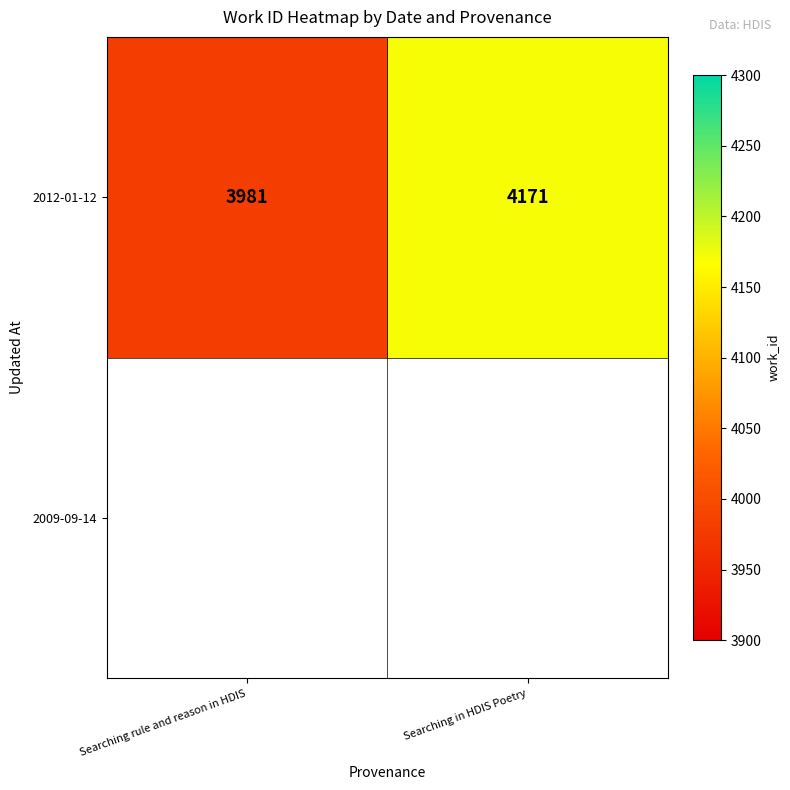

What is the ratio of the value at Searching rule and reason in HDIS to the value at Searching in HDIS Poetry?

1.0